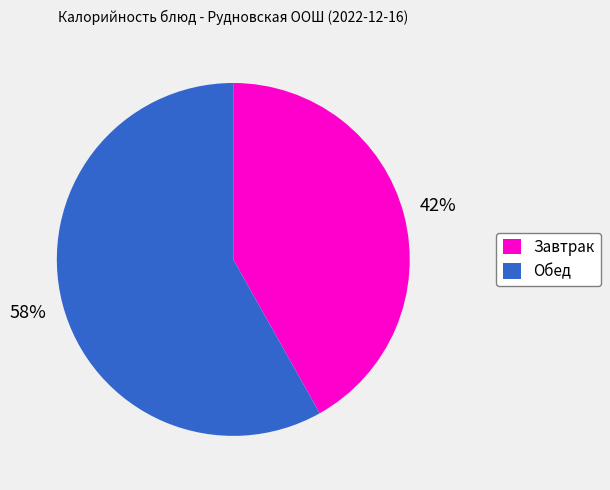

Approximately how many times larger is the value at Завтрак compared to Обед?

0.7